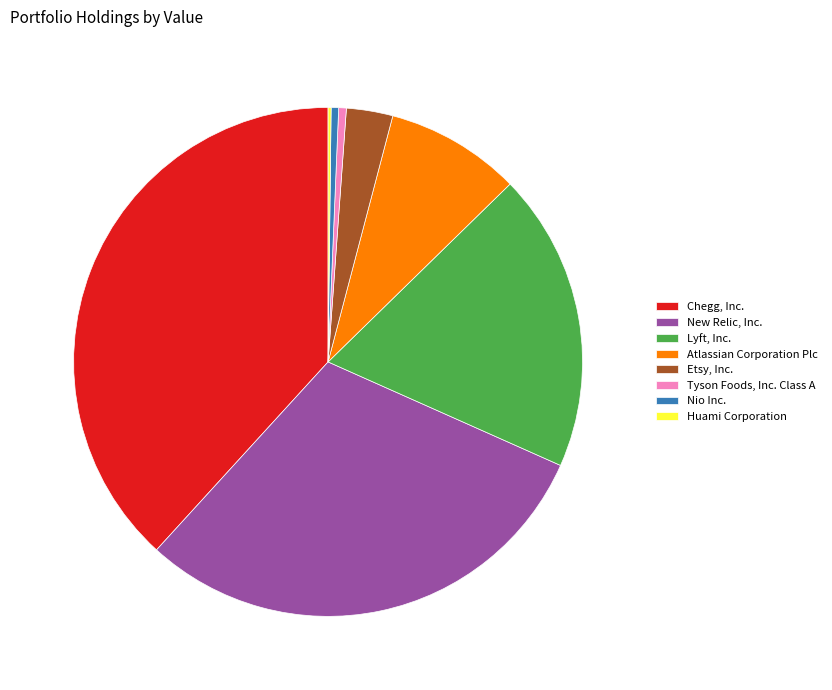

What percentage is NOT represented by Etsy, Inc.?

97.1%